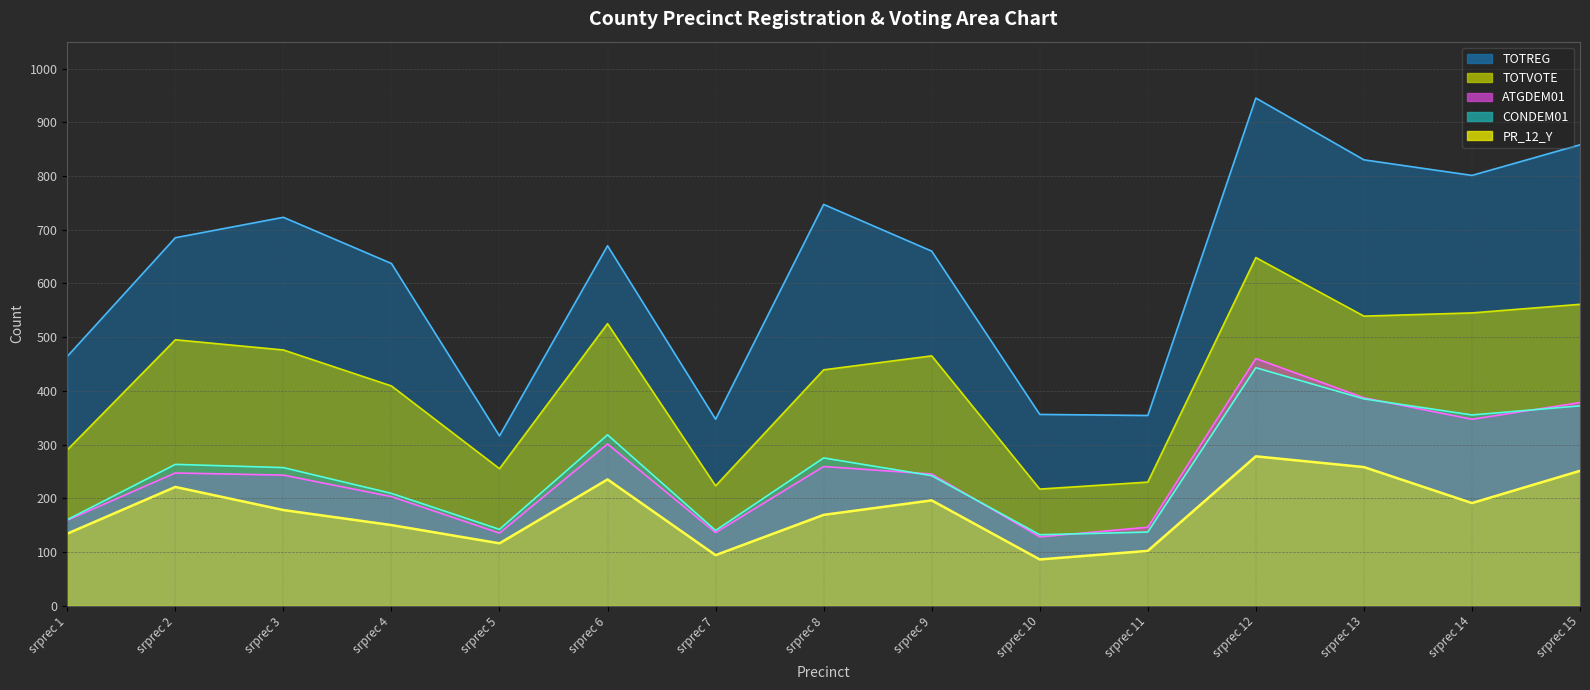

List the labels in order of ATGDEM01 value, largest first.

srprec 12, srprec 13, srprec 15, srprec 14, srprec 6, srprec 8, srprec 2, srprec 9, srprec 3, srprec 4, srprec 1, srprec 11, srprec 7, srprec 5, srprec 10